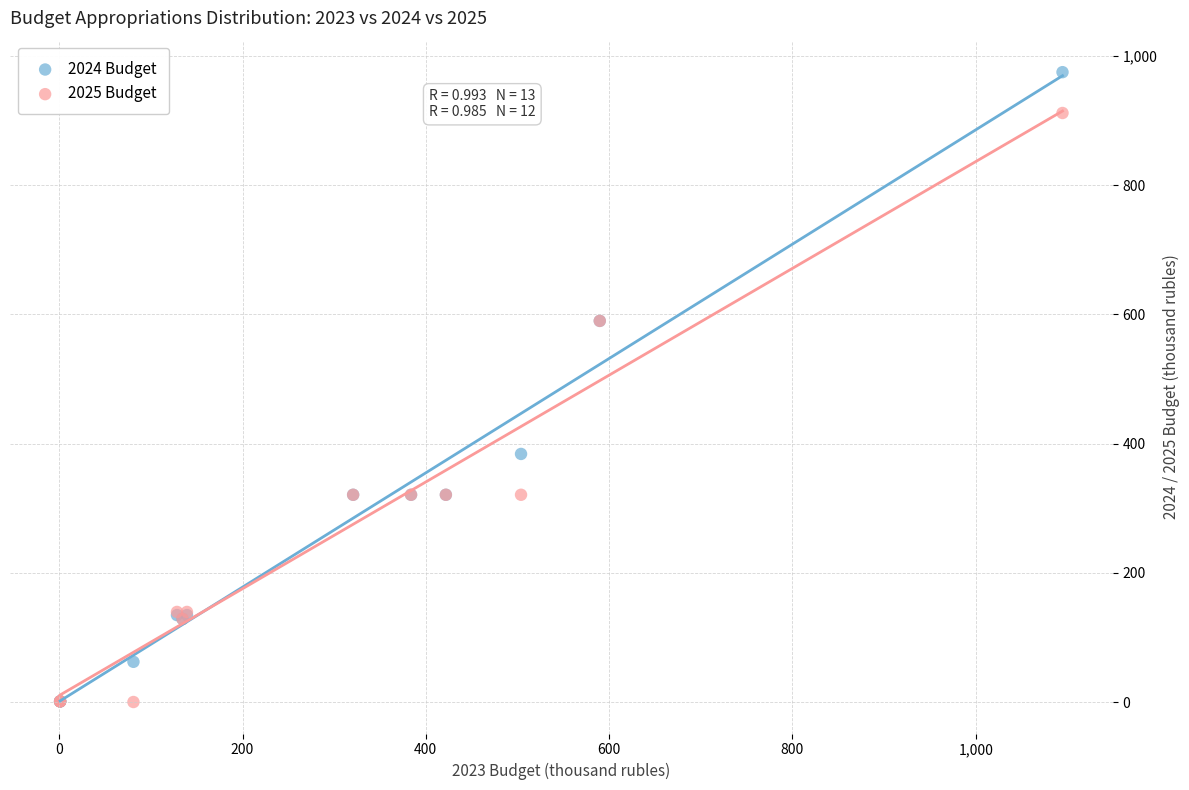

What are all the series names shown in the legend?

2024 Budget, 2025 Budget